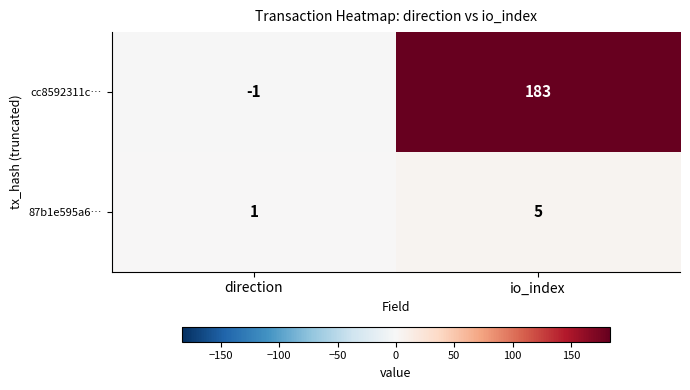

Reading left to right, transcribe all the data shown in this chart.

cc8592311c…: direction=-1	io_index=183
87b1e595a6…: direction=1	io_index=5